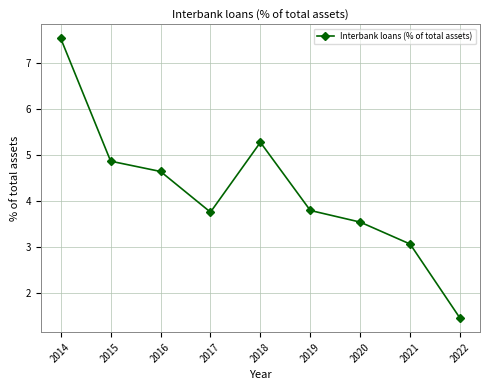

What is the difference between the second highest and minimum values?

3.8